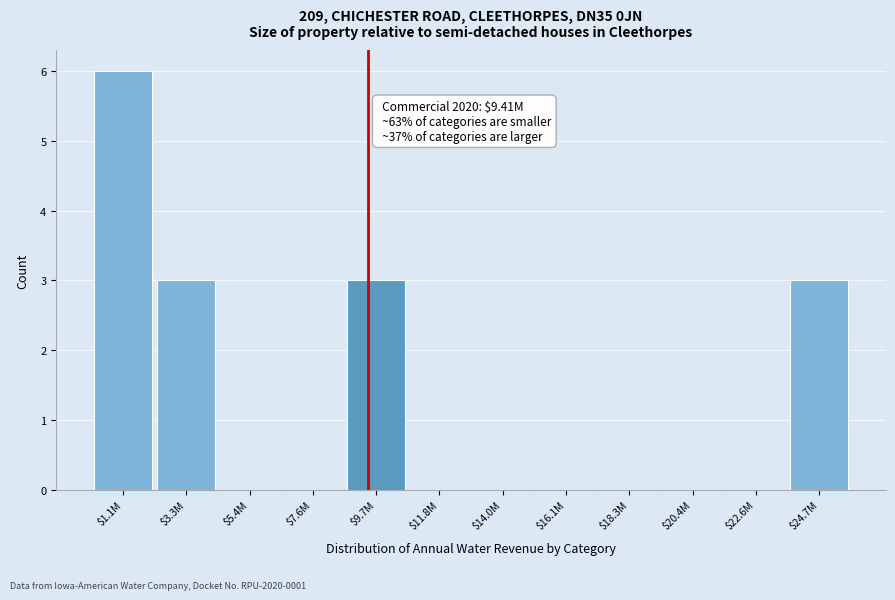

The chart shows a value of 6 at $1.1M. True or false?

True